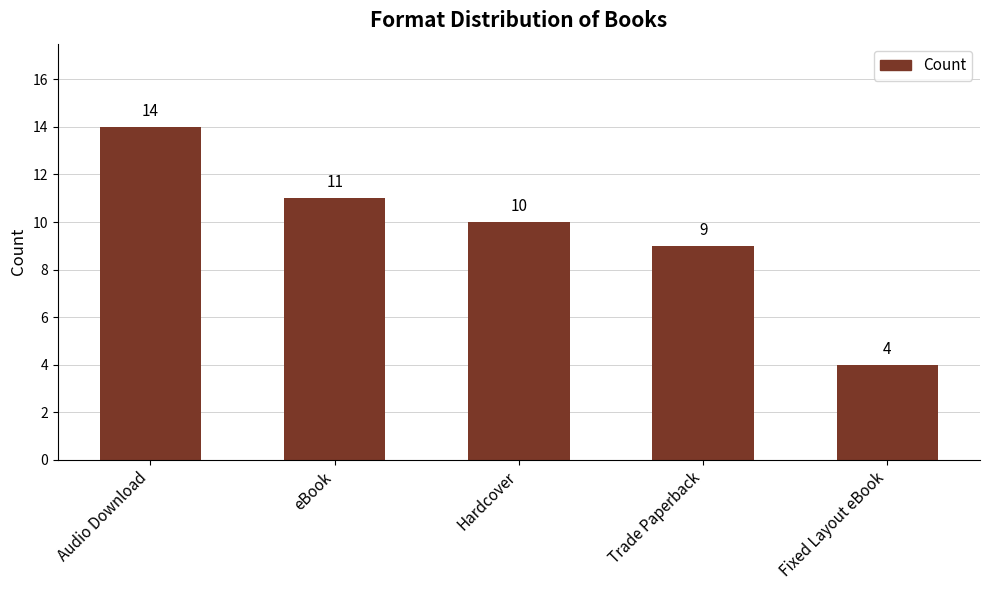

Which has a higher value, Fixed Layout eBook or Audio Download?

Audio Download